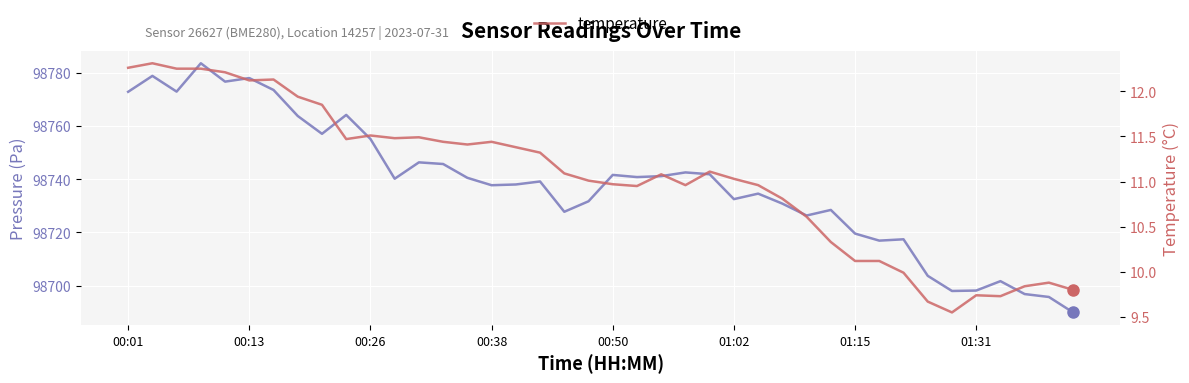

Between 00:26 and 23, which is larger?

00:26